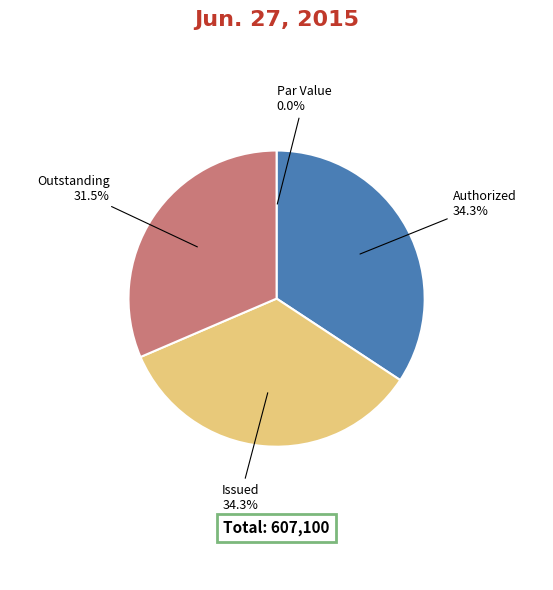

Is there any slice that represents more than half of the pie?

No